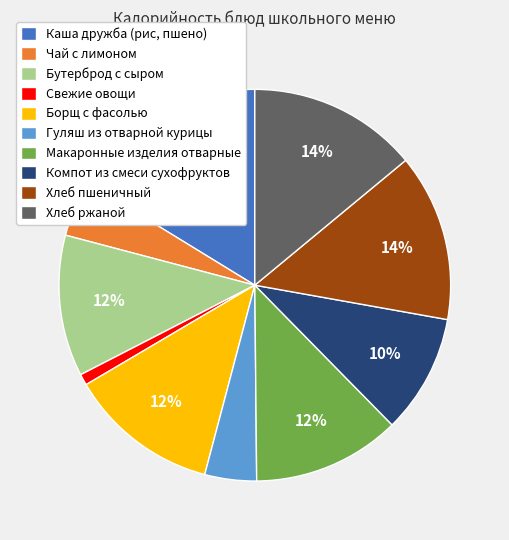

Which slice is the smallest?

Свежие овощи